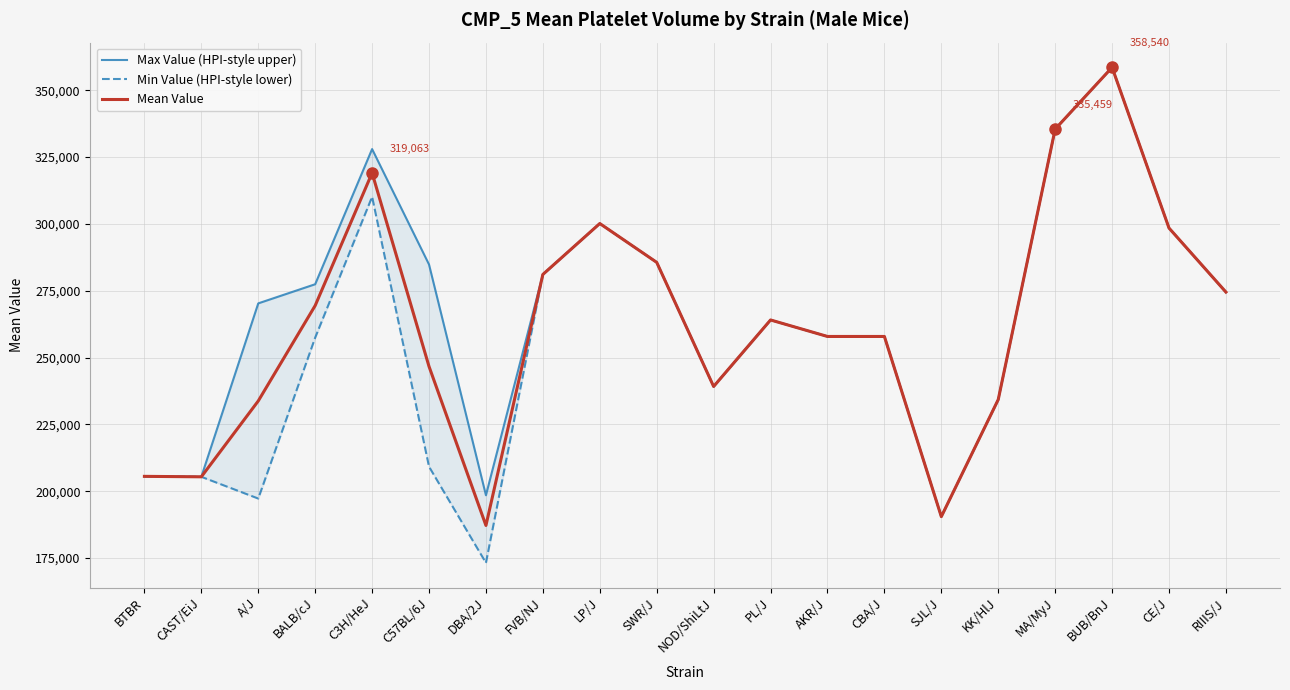

Count the number of categories in the chart.

20